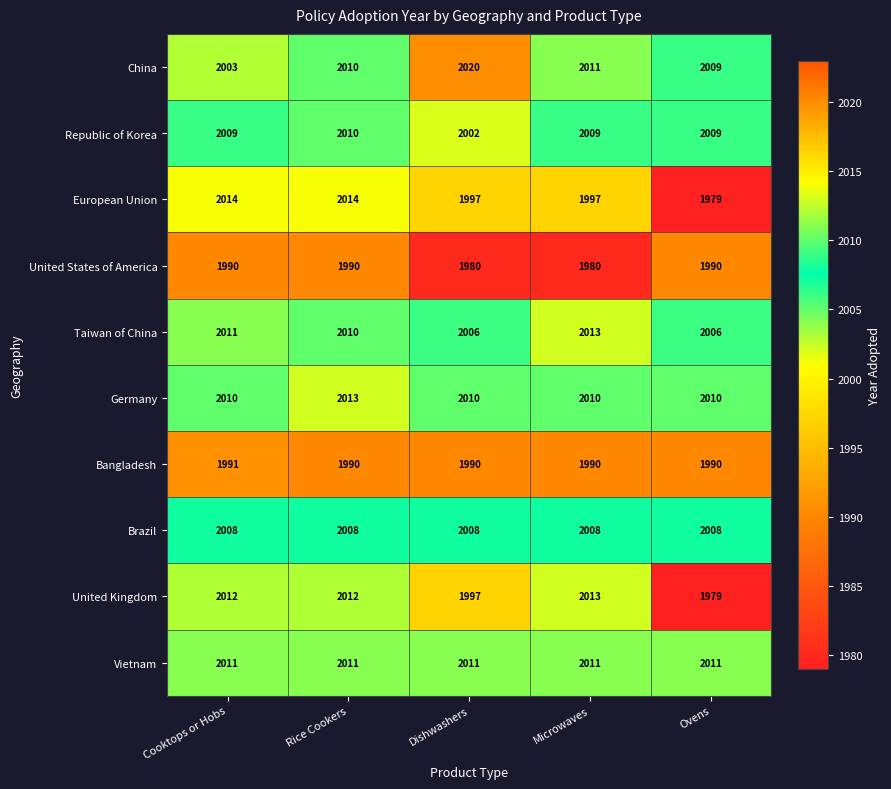

What value does the European Union series have at Rice Cookers?

2014